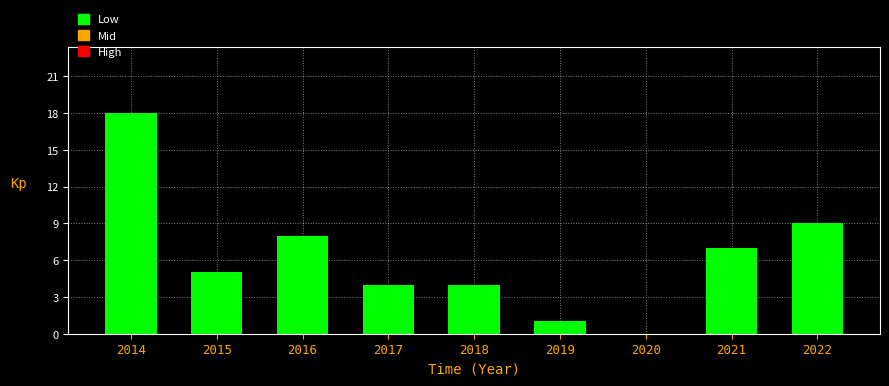

Reading left to right, transcribe all the data shown in this chart.

2014=18	2015=5	2016=8	2017=4	2018=4	2019=1	2020=0	2021=7	2022=9